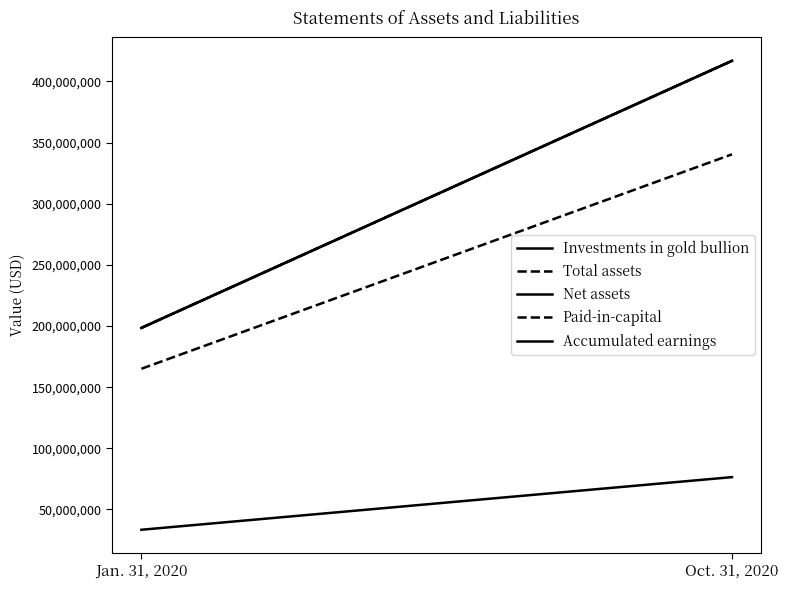

True or false: Net assets has a value of 198479743 at Jan. 31, 2020.

True